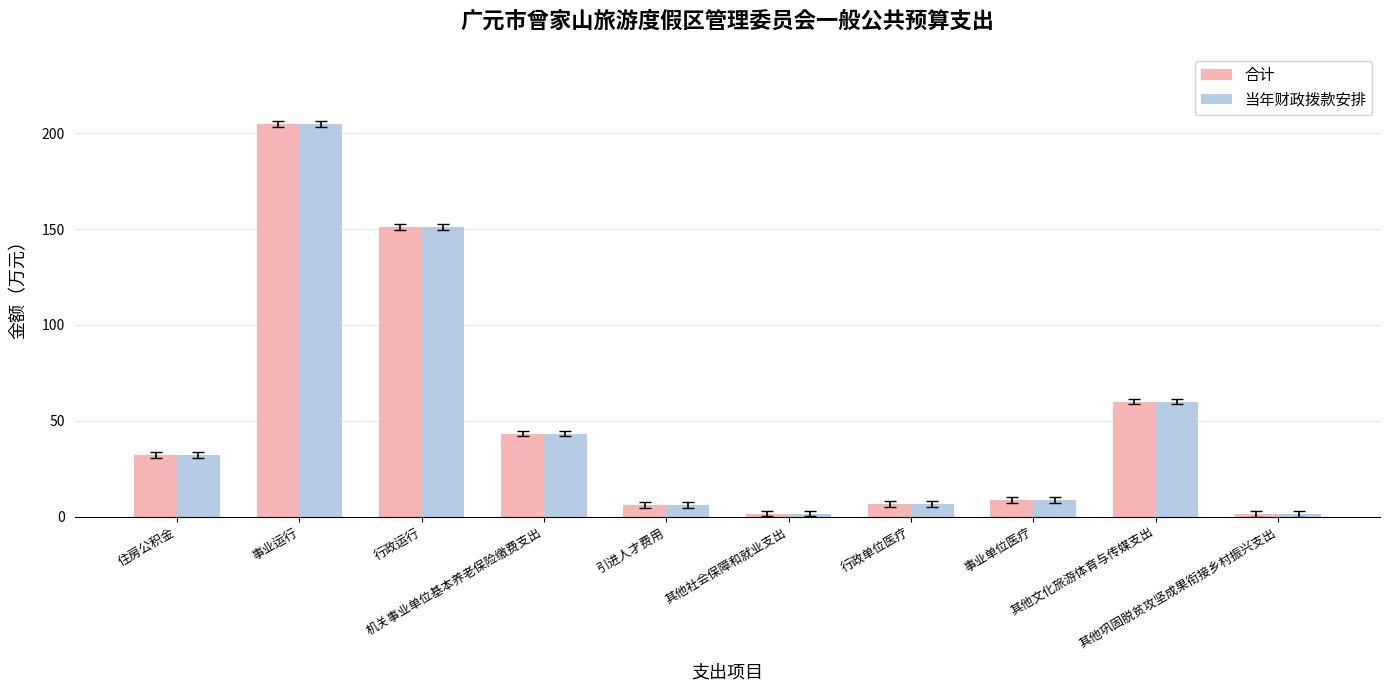

What is the sum of all 当年财政拨款安排 values?

515.4